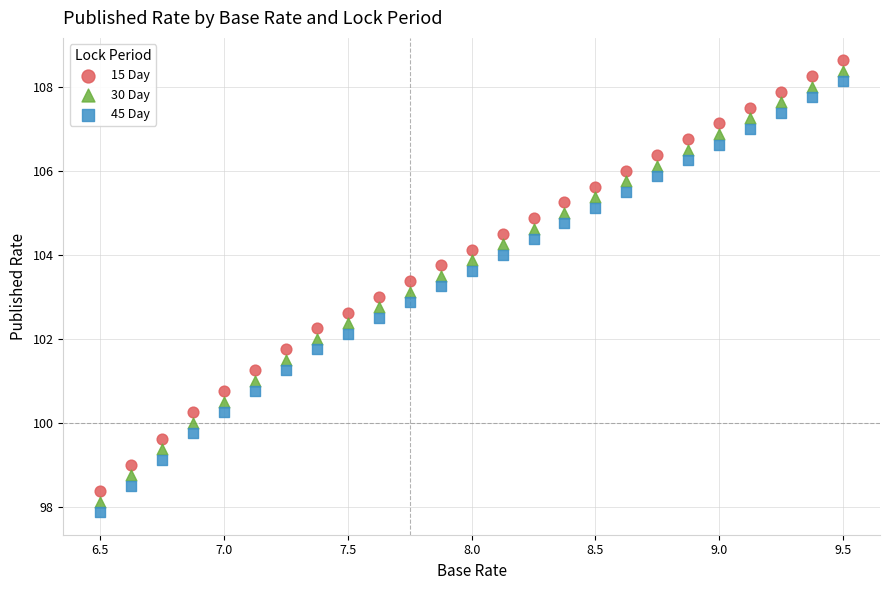

Which series contains the highest Y value?

15 Day